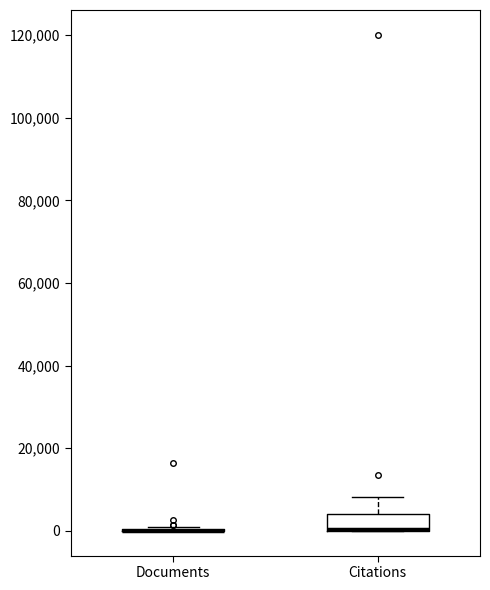

Reading left to right, read every box against the y-axis: the position of its median line, the range the box covers, and the ends of its whiskers. The values are not printed on the chart, so give them approximately, as read against the axis.

Documents: box collapsed to a line at 0, whiskers 0 to 0
Citations: median 0 (drawn on the box's lower edge), box 0 to 4000, whiskers 0 to 8000